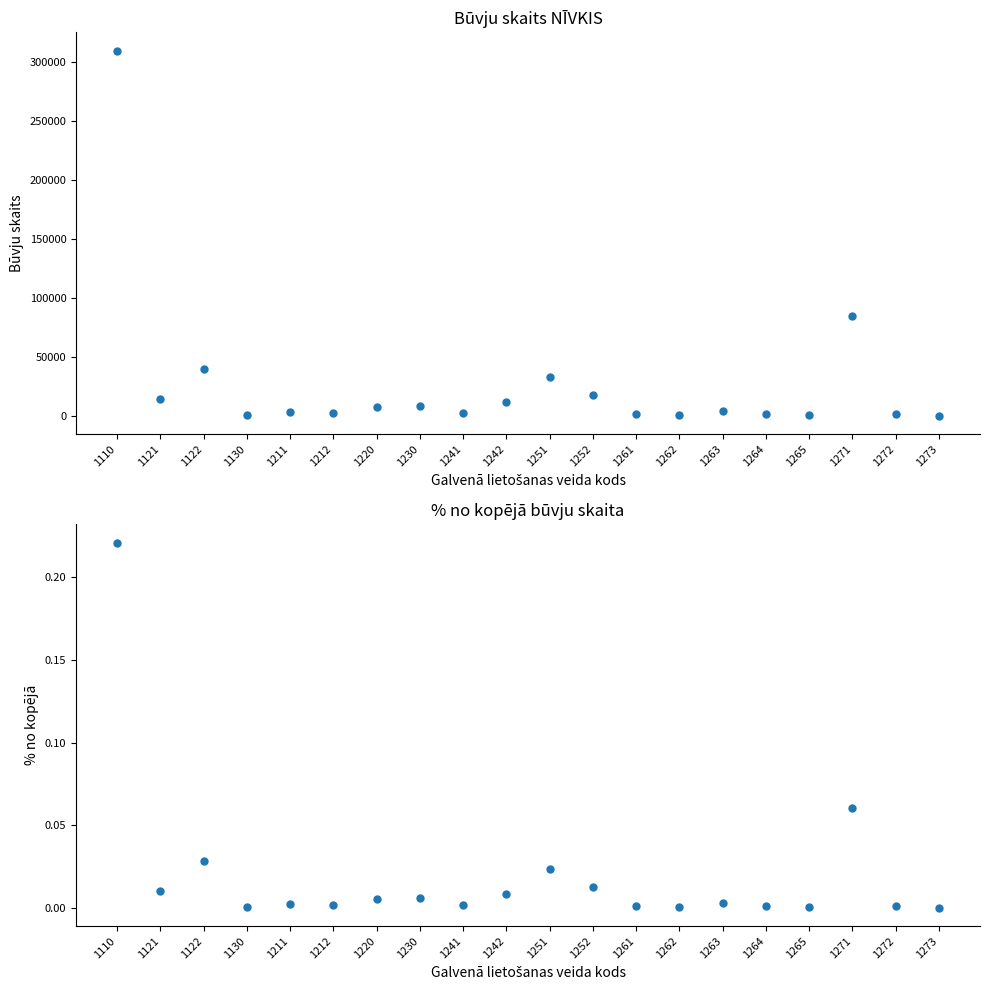

Where is the first local maximum for Būvju skaits NĪVKIS?

1122